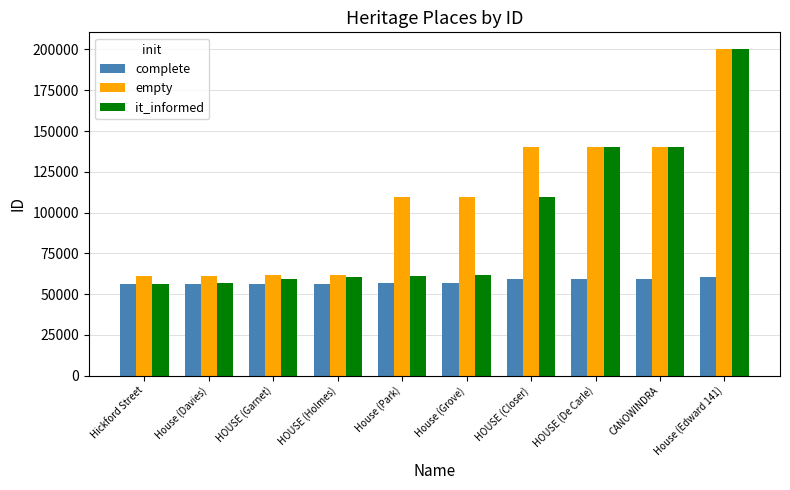

What is the label of the 4th bar from the right?

HOUSE (Closer)